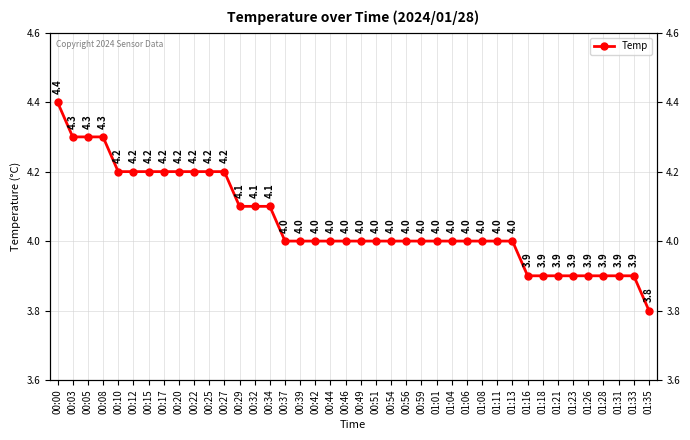

Where is the data nearest to the value 4?

00:37